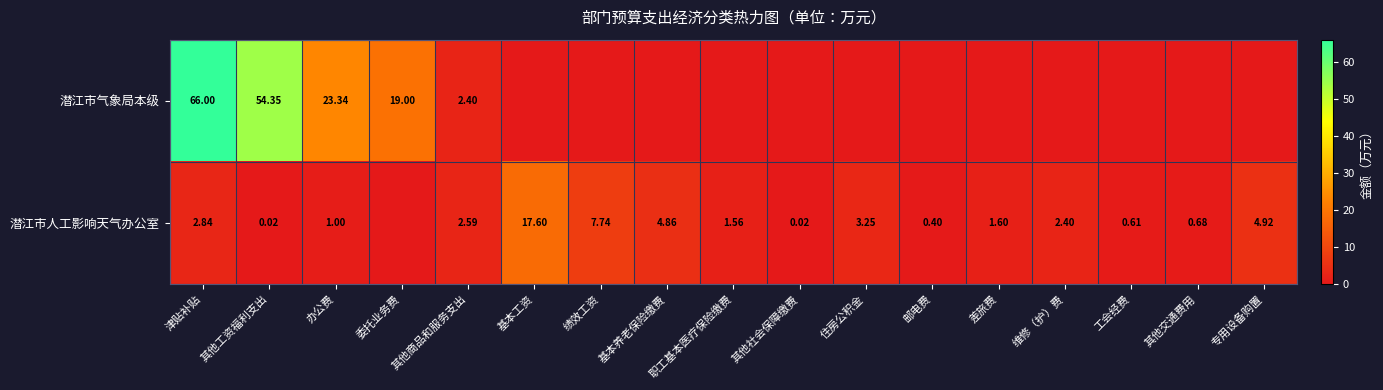

Is it true that 潜江市气象局本级 equals 1.1 at 其他商品和服务支出?

False